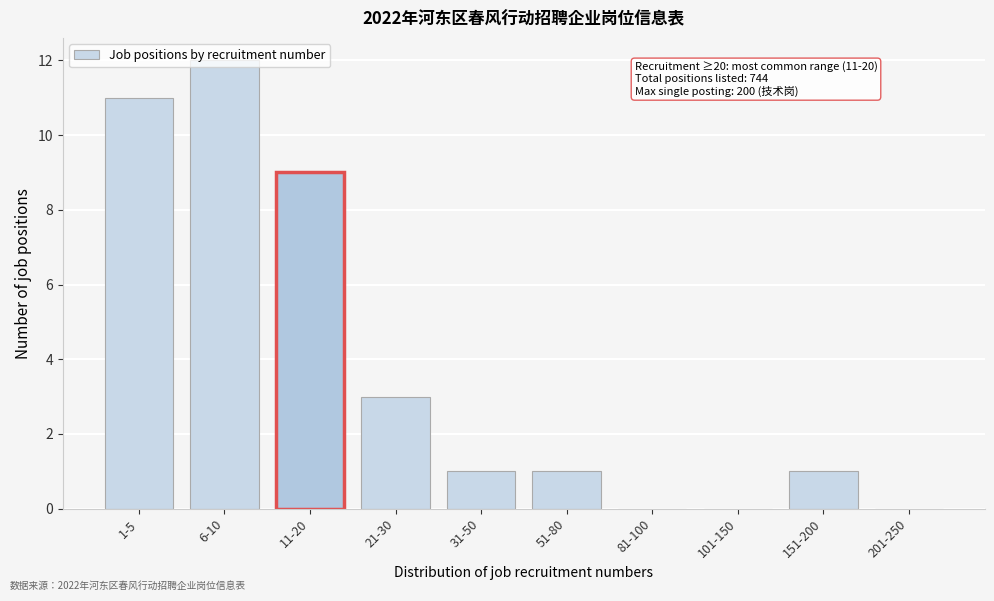

What is the greatest value displayed?

12